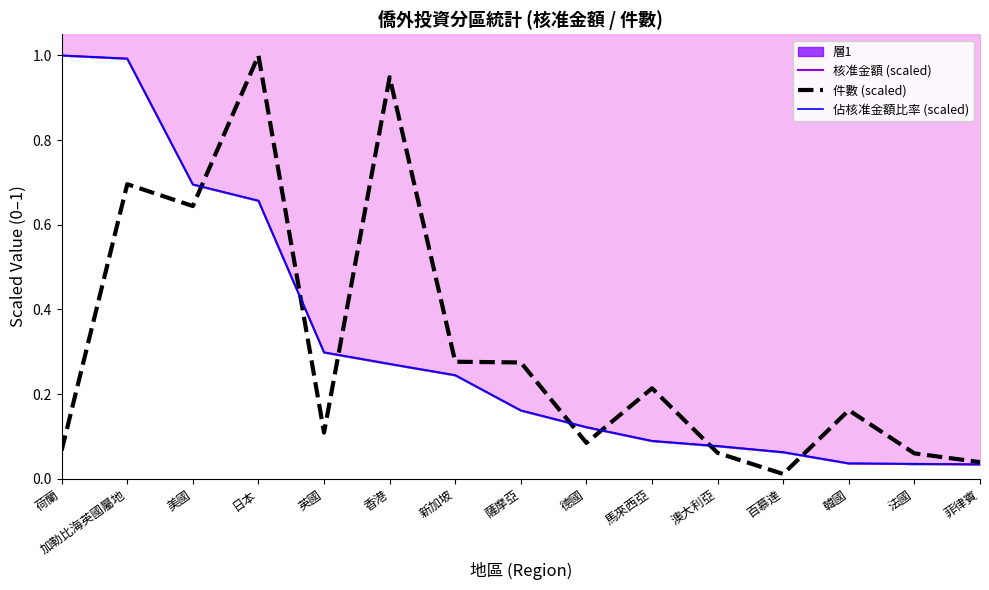

What is the value of the 佔核准金額比率 (scaled) point at the 1st from the left?

1.0